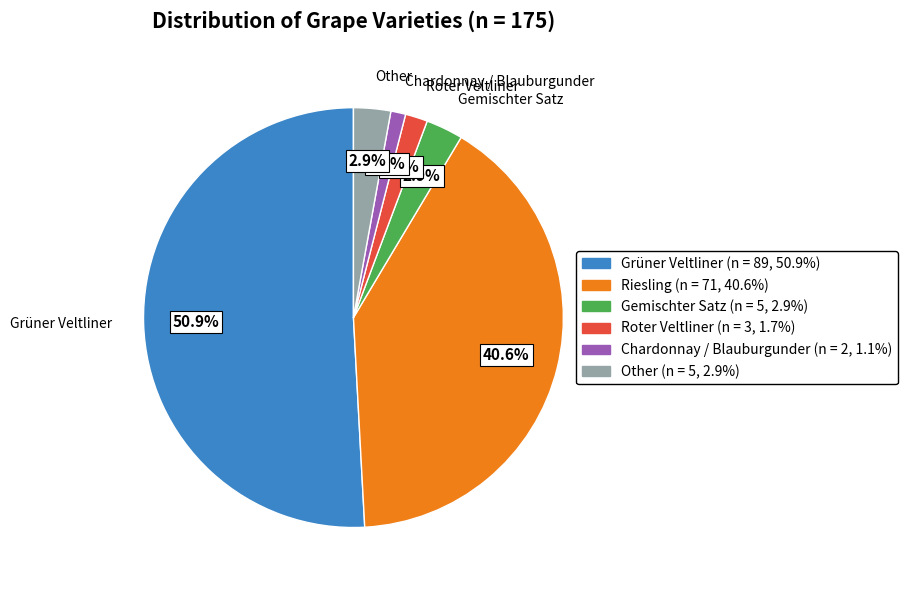

How many segments does this pie chart have?

6